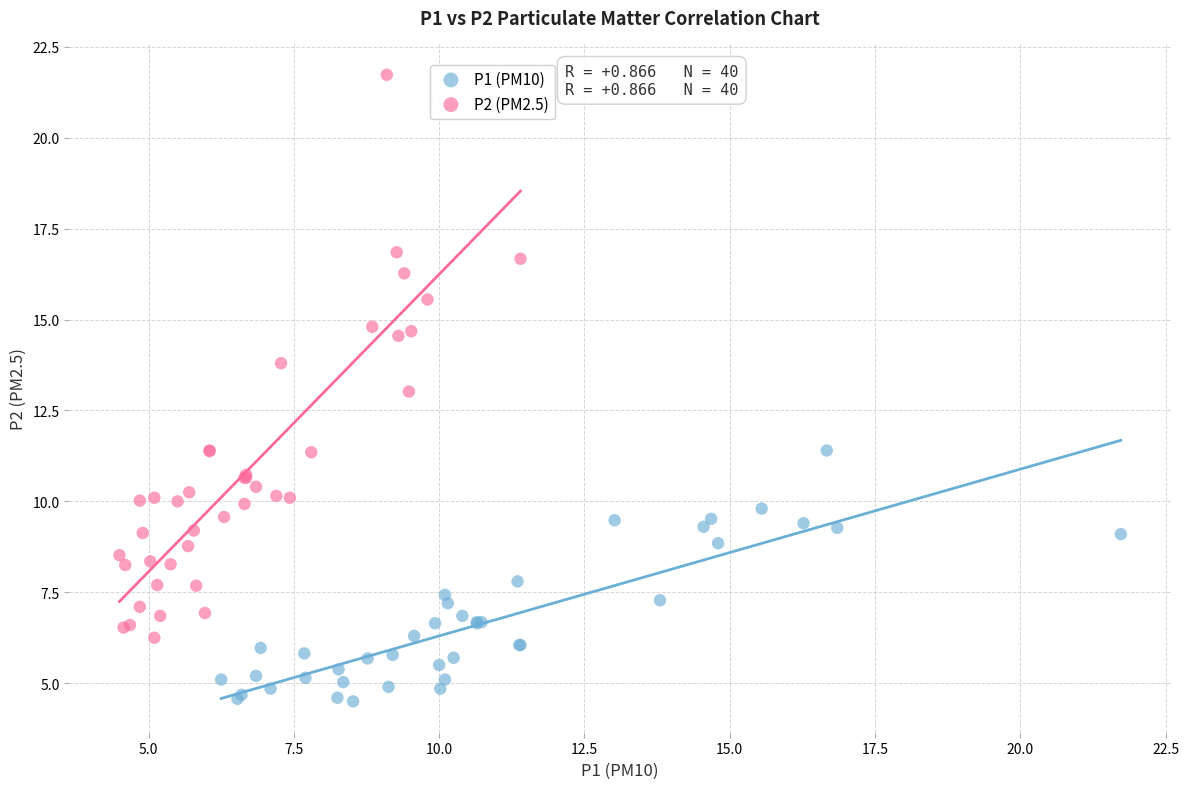

Which series contains the lowest Y value?

P1 (PM10)